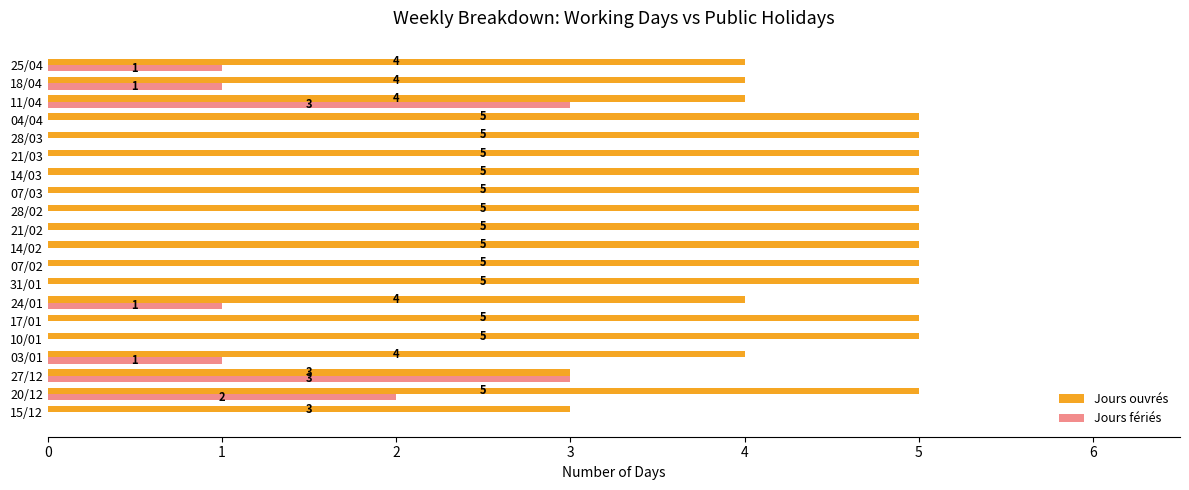

What is the maximum value for Jours ouvrés?

5